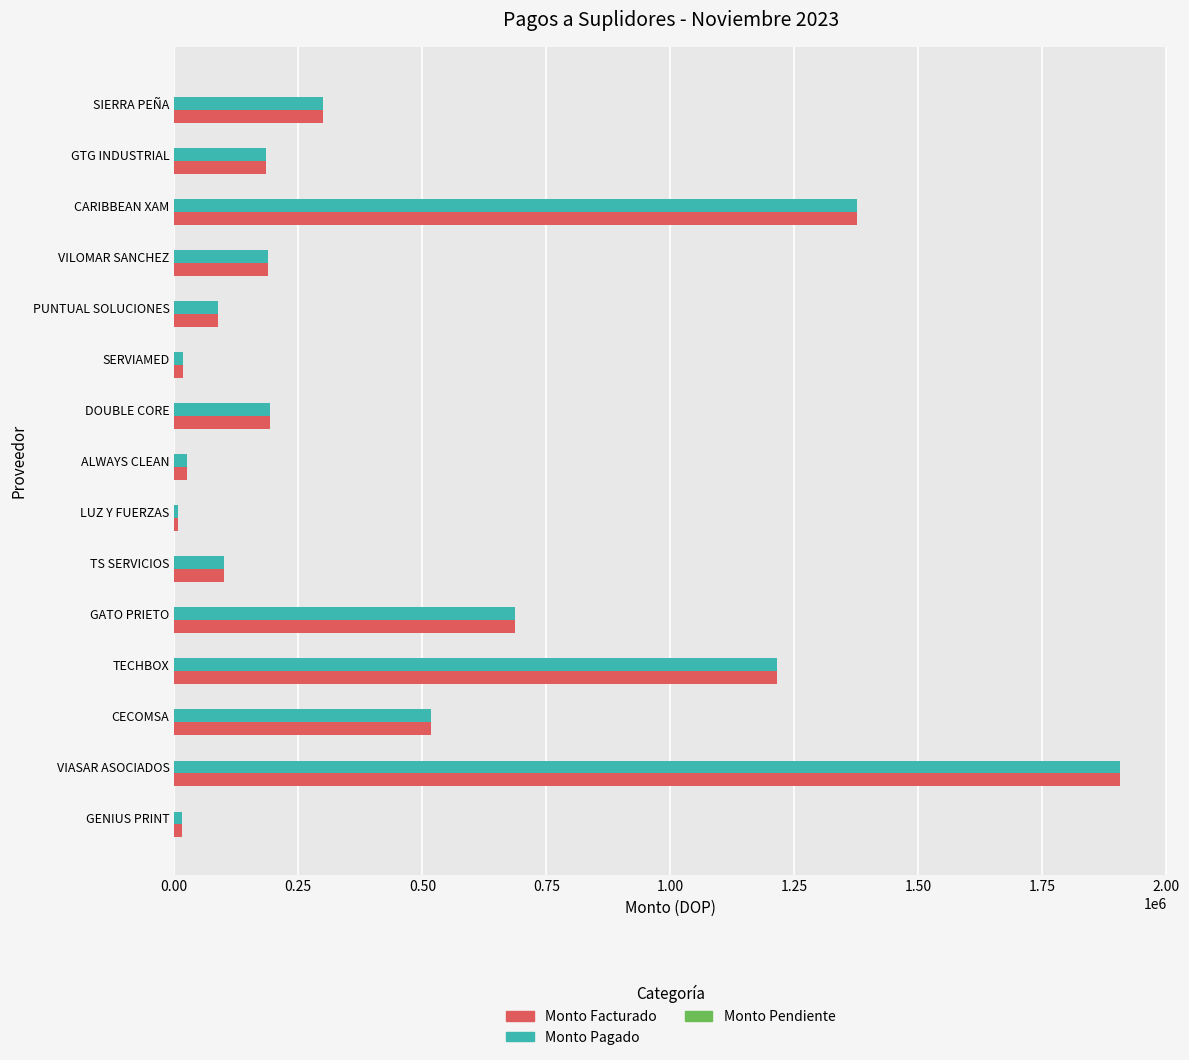

Which category has the highest value in the Monto Facturado series?

VIASAR ASOCIADOS